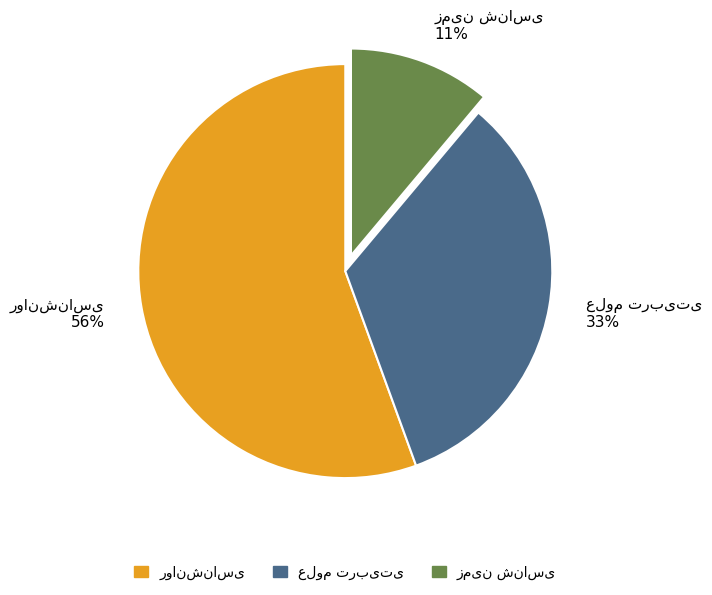

Is there a majority slice in this chart?

Yes